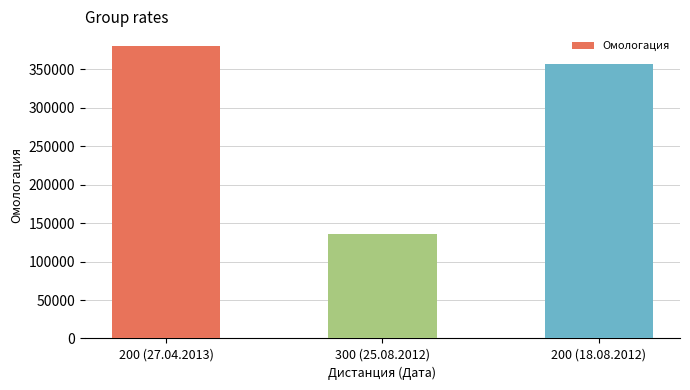

Reading left to right, transcribe all the data shown in this chart.

200 (27.04.2013)=380533	300 (25.08.2012)=135337	200 (18.08.2012)=357676